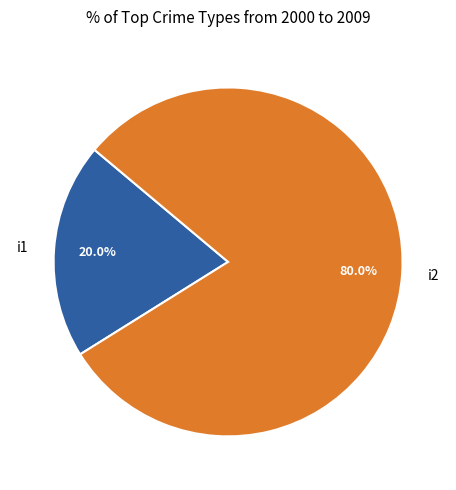

Which slice is the smallest?

i1